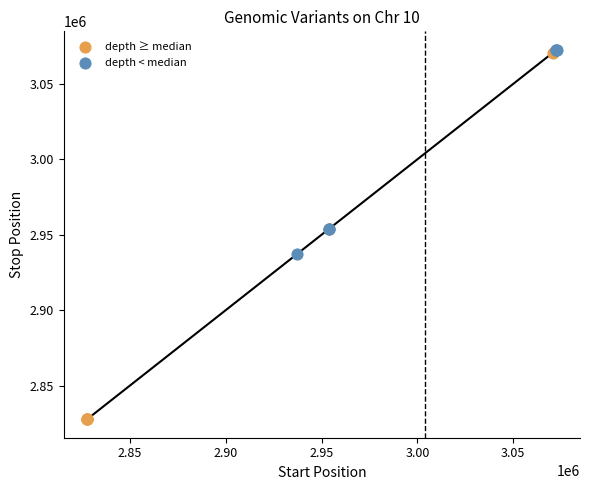

Which series reaches the minimum Y coordinate?

depth ≥ median